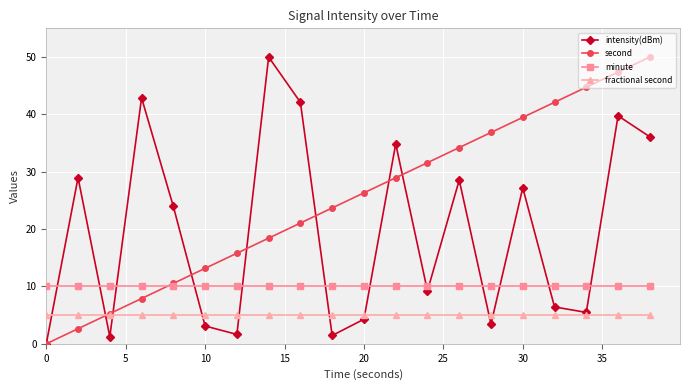

Which series has the largest total across all categories?

second